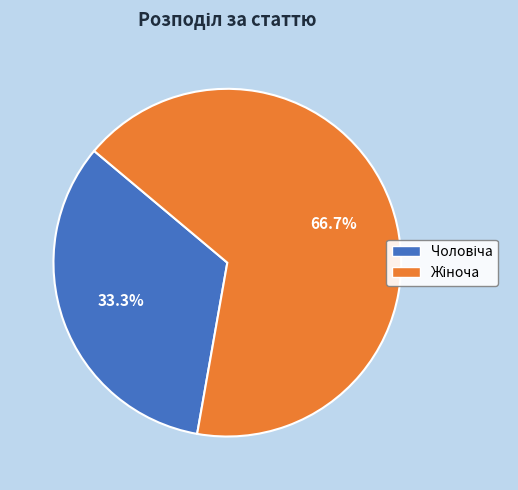

Does any single category account for the majority?

Yes